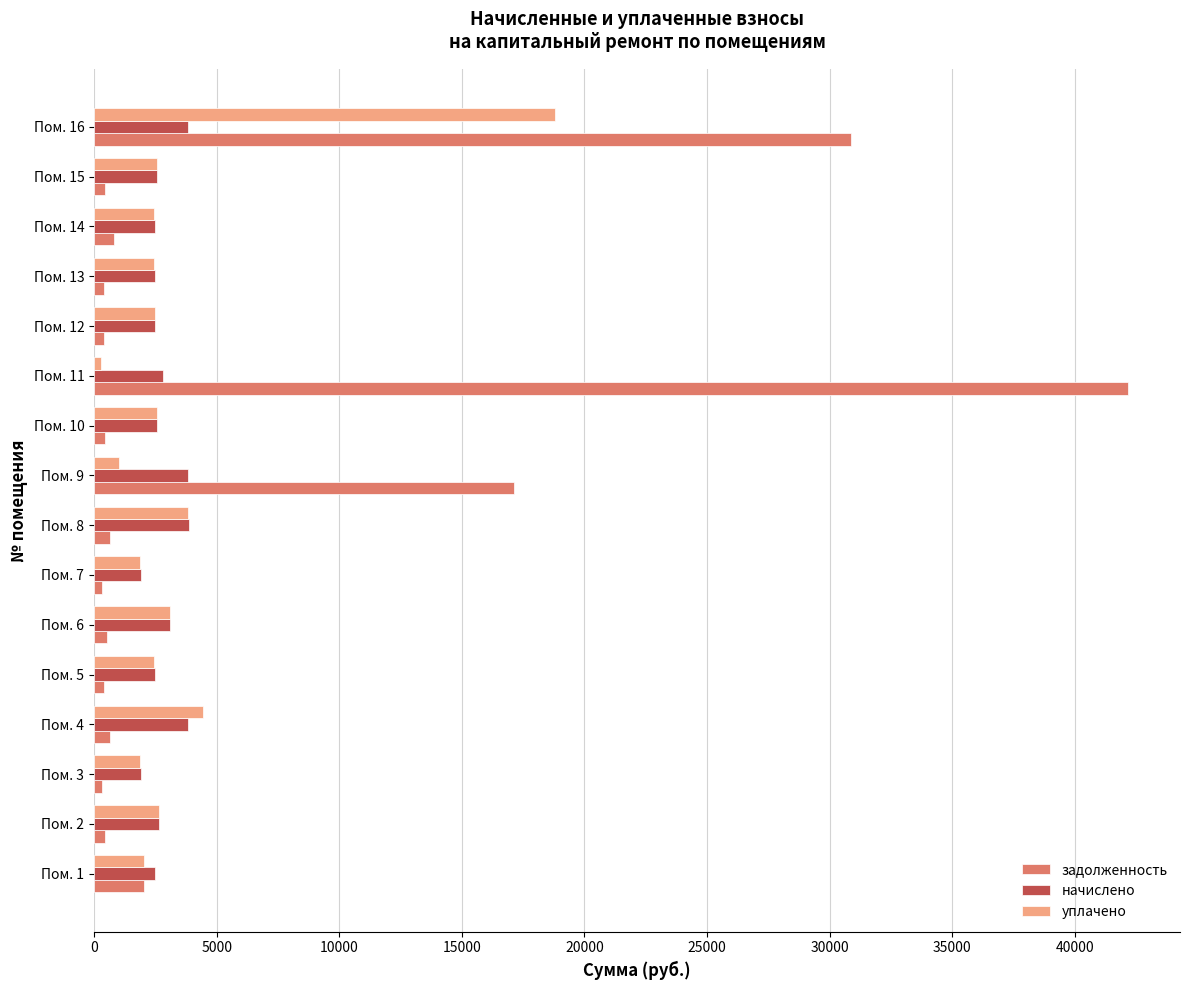

At which category is the sum across all series the highest?

Пом. 16